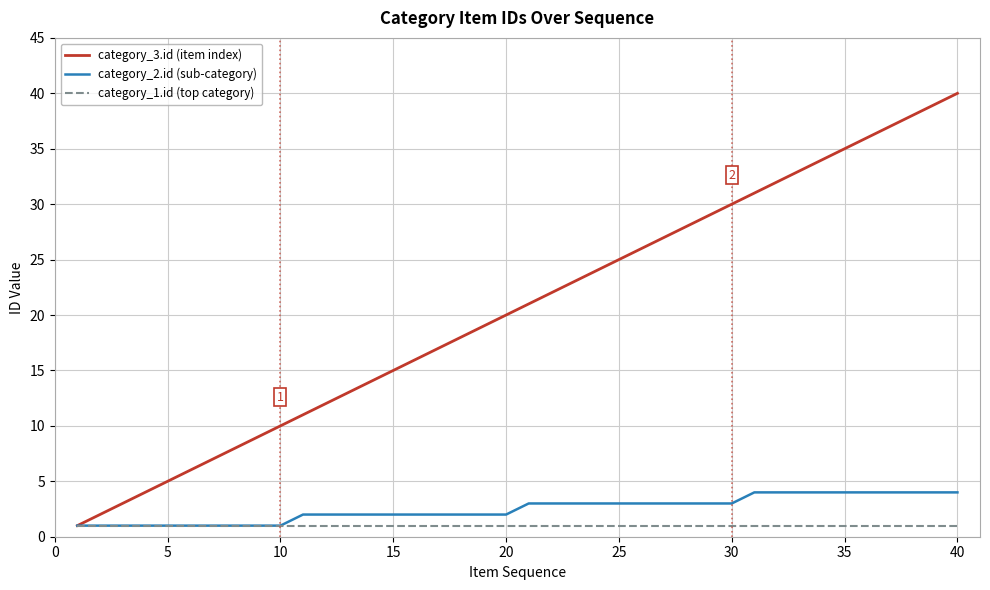

Reading right to left, list all the values displayed in this chart.

category_3.id (item index): 40	39	38	37	36	35	34	33	32	31	30	29	28	27	26	25	24	23	22	21	20	19	18	17	16	15	14	13	12	11	10	9	8	7	6	5	4	3	2	1
category_2.id (sub-category): 4	4	4	4	4	4	4	4	4	4	3	3	3	3	3	3	3	3	3	3	2	2	2	2	2	2	2	2	2	2	1	1	1	1	1	1	1	1	1	1
category_1.id (top category): 1	1	1	1	1	1	1	1	1	1	1	1	1	1	1	1	1	1	1	1	1	1	1	1	1	1	1	1	1	1	1	1	1	1	1	1	1	1	1	1